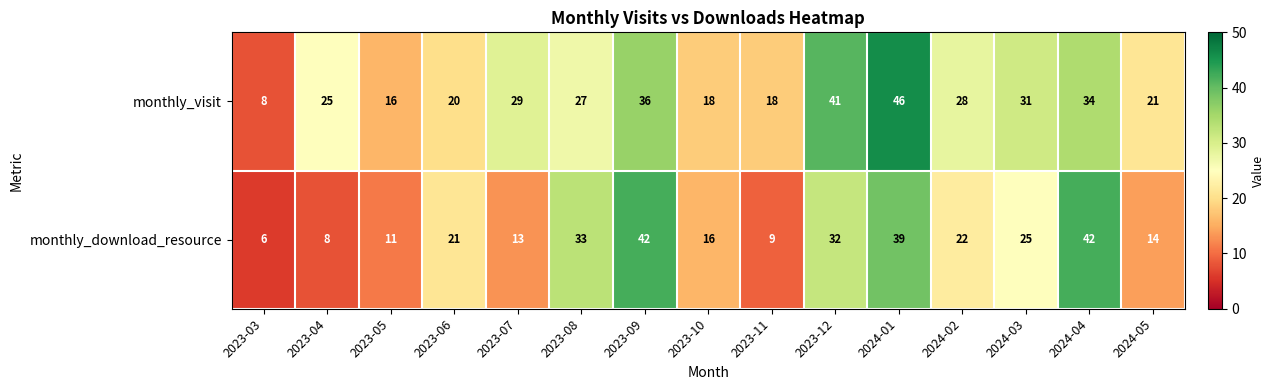

What is the difference between the maximum and minimum values in the monthly_download_resource series?

36